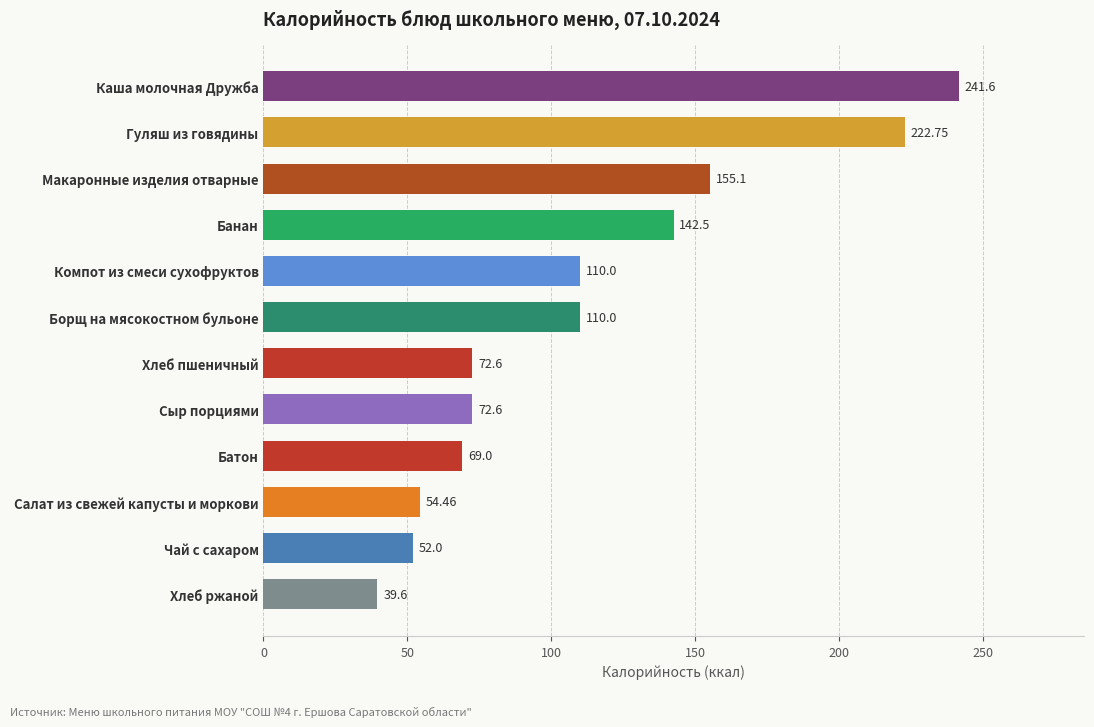

Between Гуляш из говядины and Хлеб ржаной, which is larger?

Гуляш из говядины